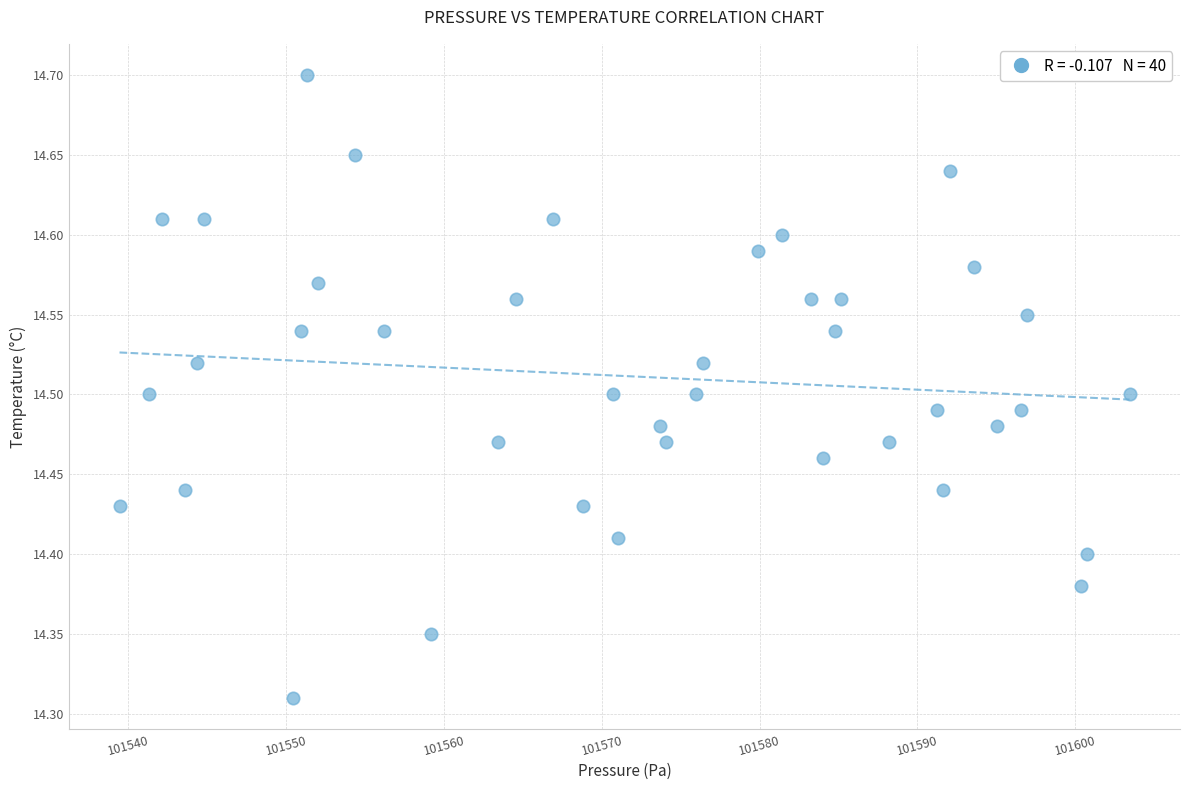

What is the range of X values (max minus min)?

64.0